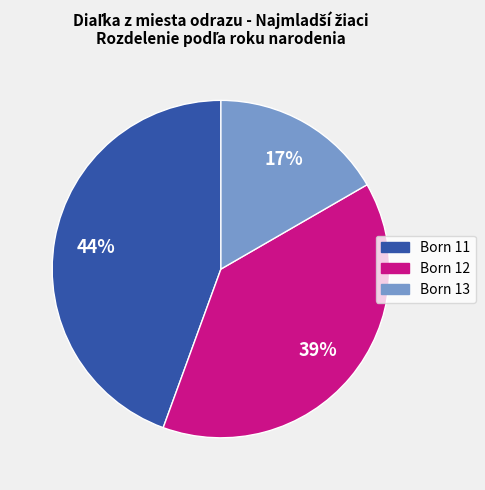

Rank the categories by value from highest to lowest.

Born 11, Born 12, Born 13